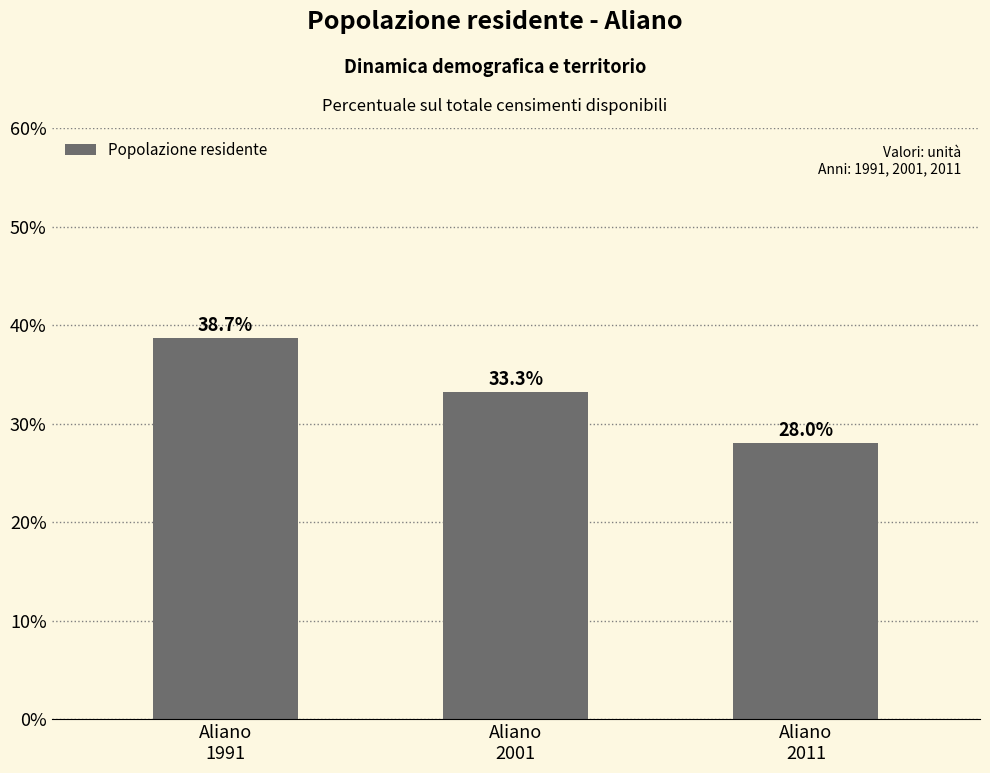

Reading left to right, transcribe all the data shown in this chart.

38.7	33.3	28.0